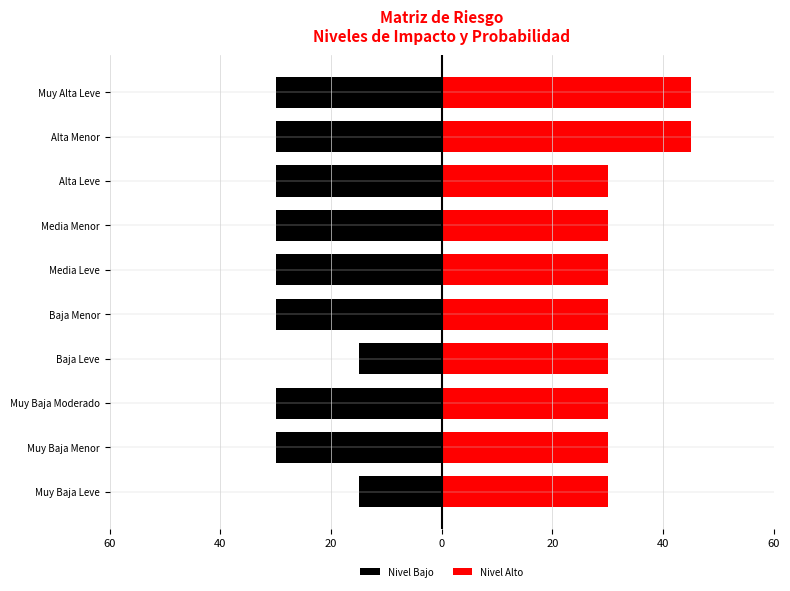

List the series in order of their overall mean, highest first.

Nivel Alto, Nivel Bajo